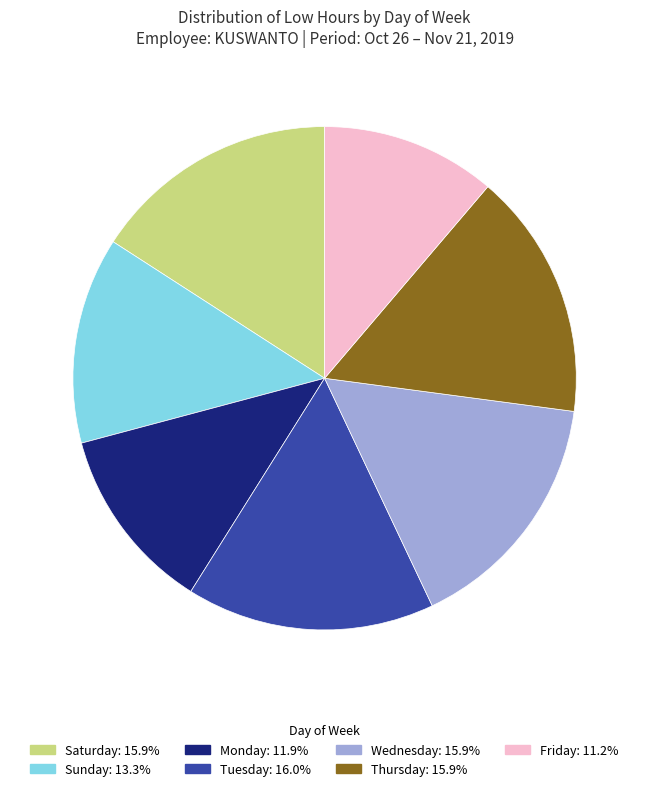

Does any single category account for the majority?

No